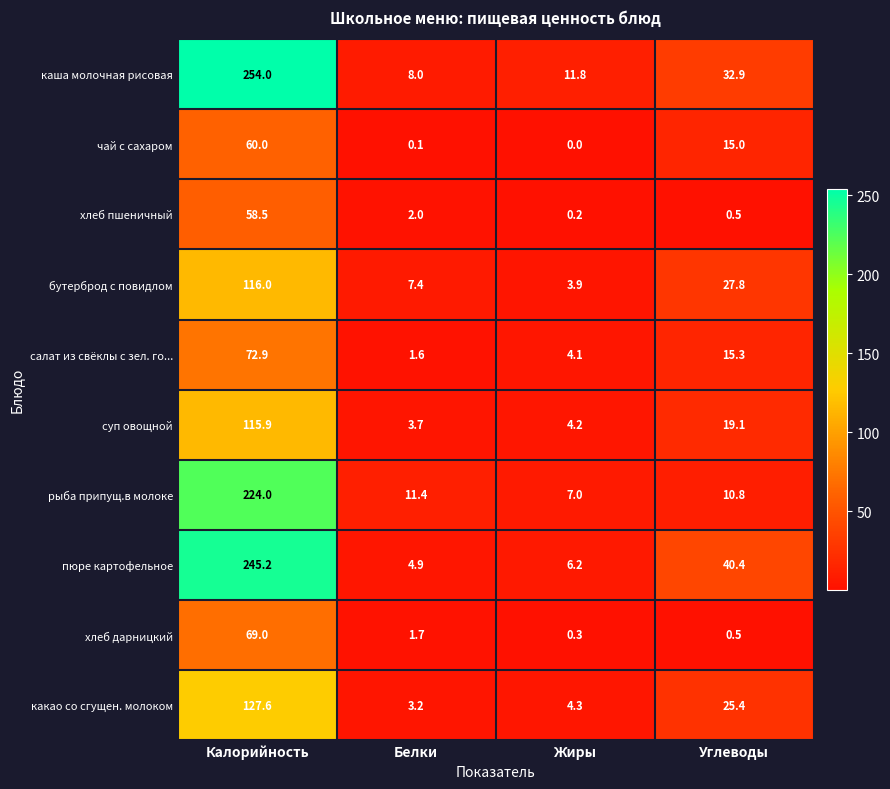

Which series changed the most between Белки and Жиры?

рыба припущ.в молоке